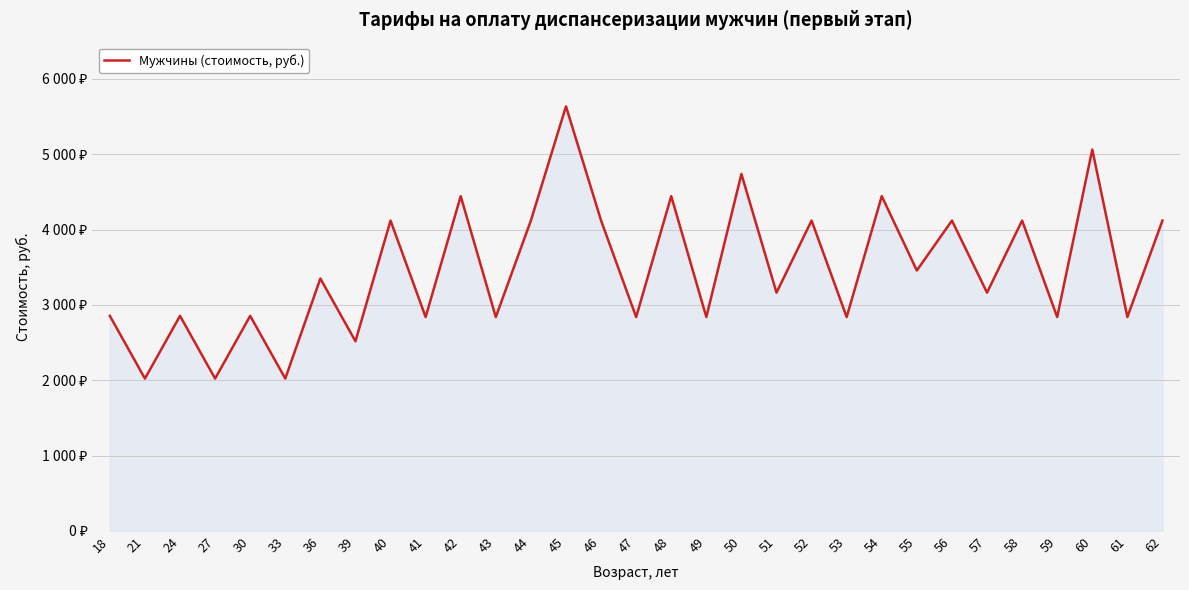

Does the chart display data point markers on the line(s)?

No